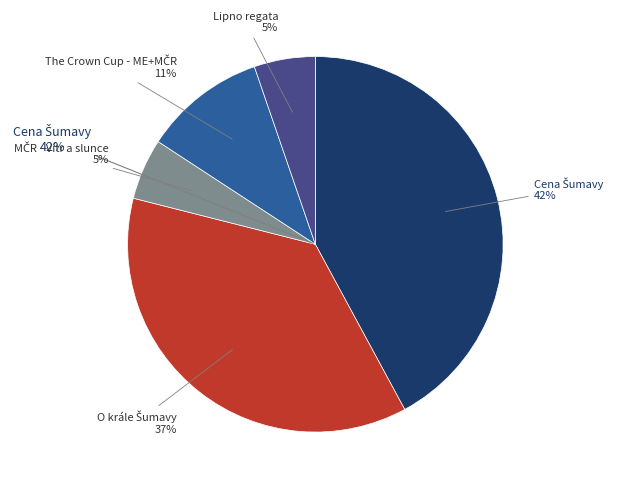

Combined, do Lipno regata and O krále Šumavy account for over 50%?

No